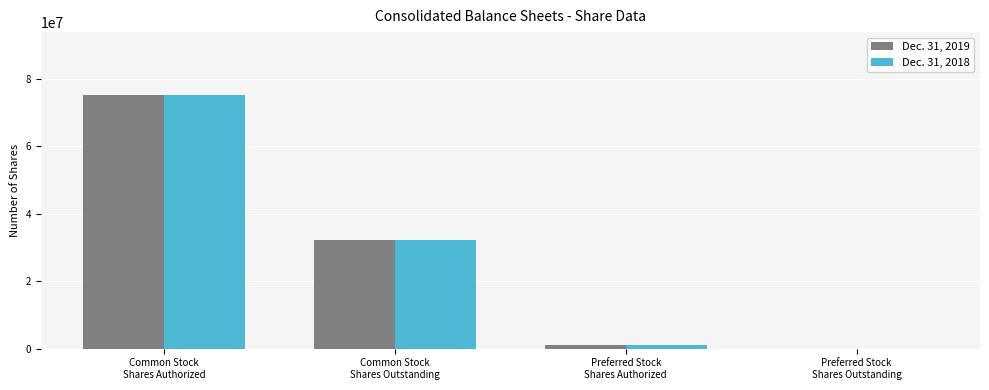

How many data points does each series have?

4